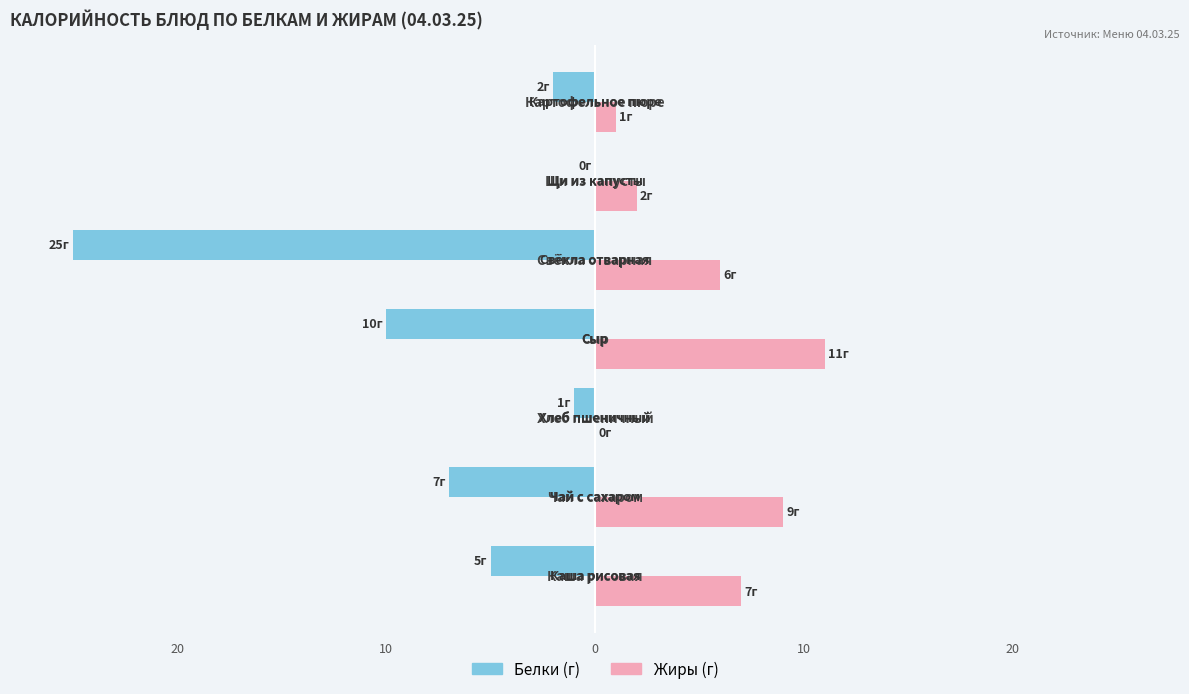

What are all the series names shown in the legend?

Белки (г), Жиры (г)